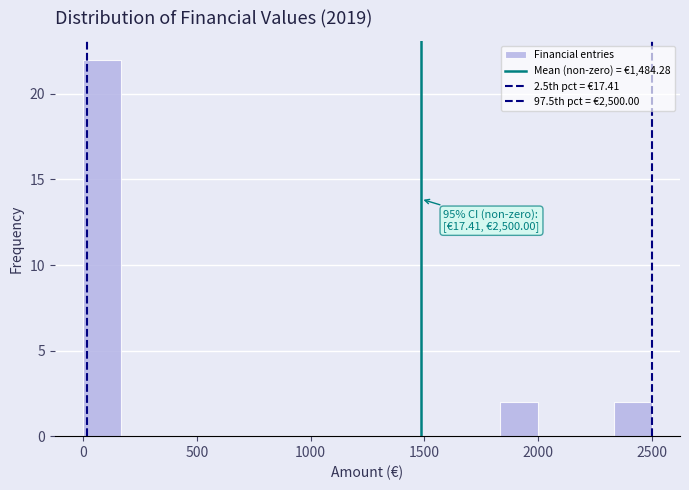

Read against the x-axis, roughly where is the centre of the tallest bar?

100